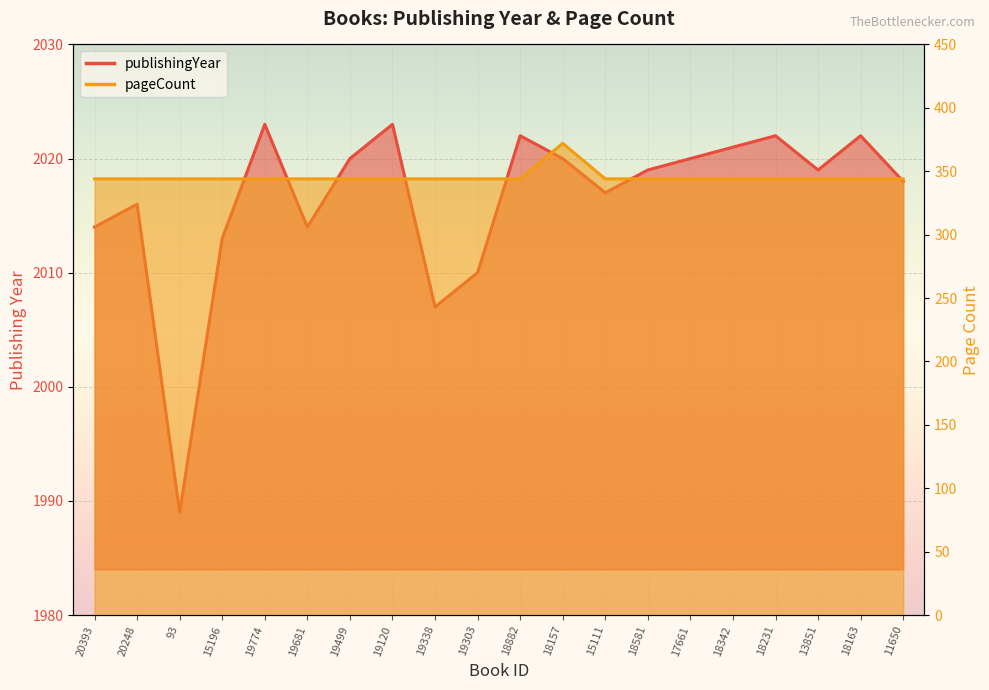

What is the average value of the publishingYear series?

2016